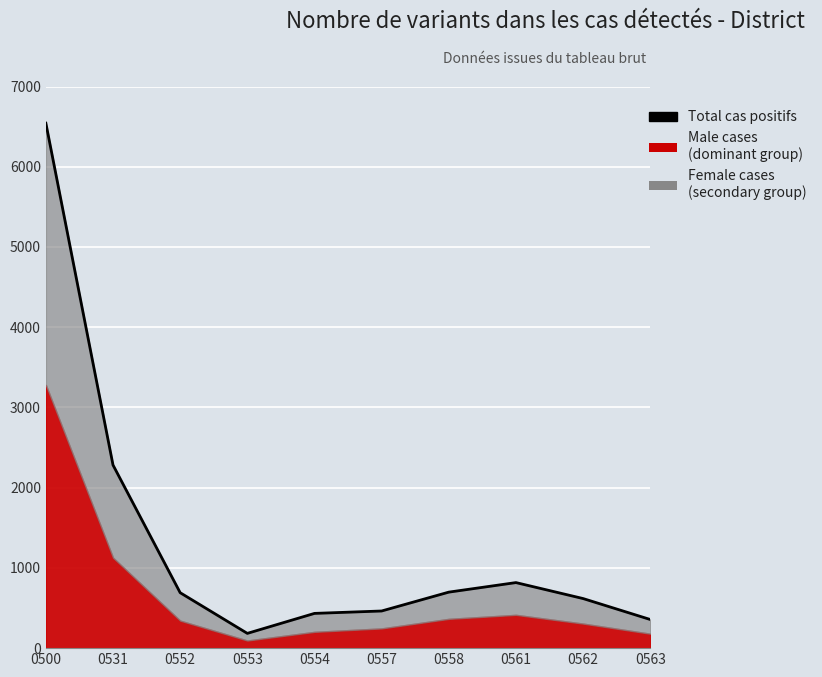

How many points are lower than both their immediate neighbors (excluding endpoints)?

1